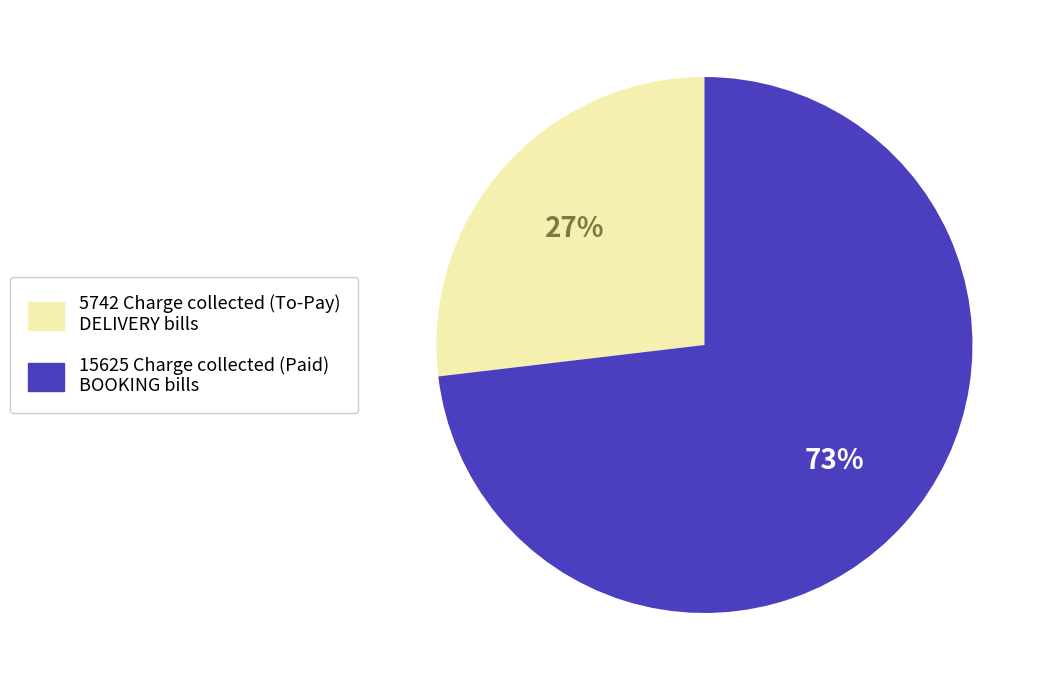

Combined, do 5742 Charge collected (To-Pay) DELIVERY bills and 15625 Charge collected (Paid) BOOKING bills account for over 50%?

Yes